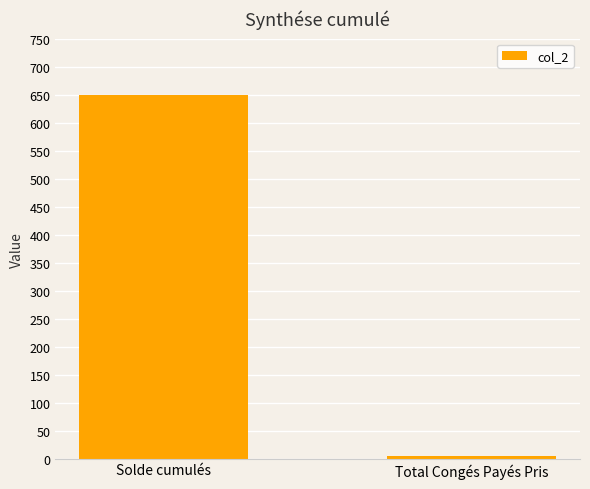

What value does the data have at Solde cumulés?

648.5